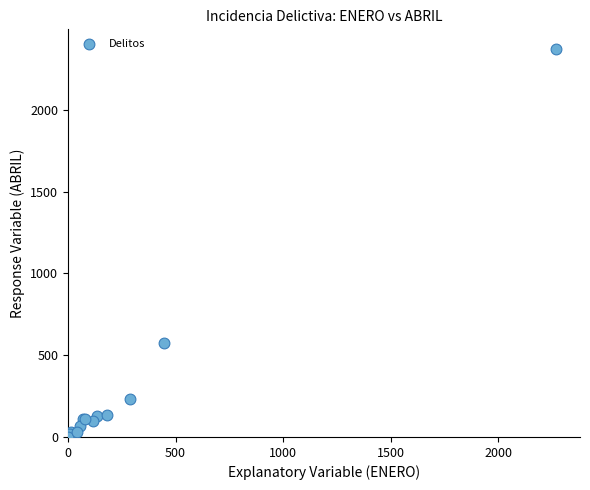

What Y value in the scatter plot is closest to 1187?

575